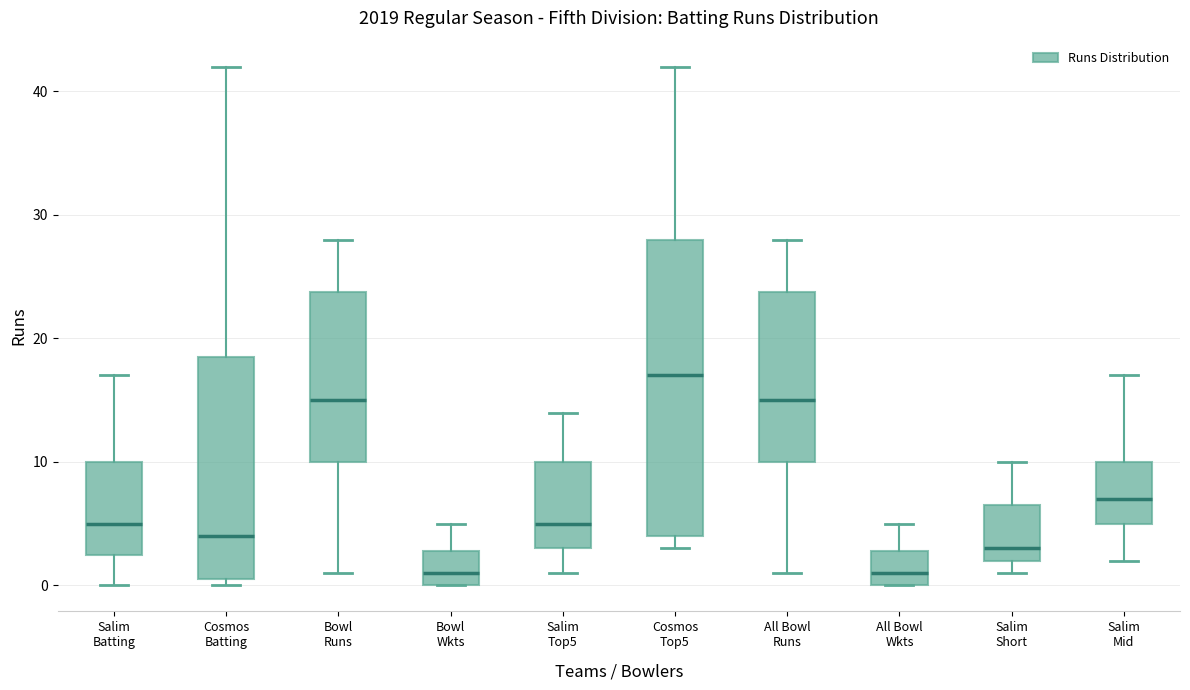

Where is the lower edge of the box for Cosmos Top5 on the y-axis? The values are not printed on the chart, so give them approximately, as read against the axis.

4